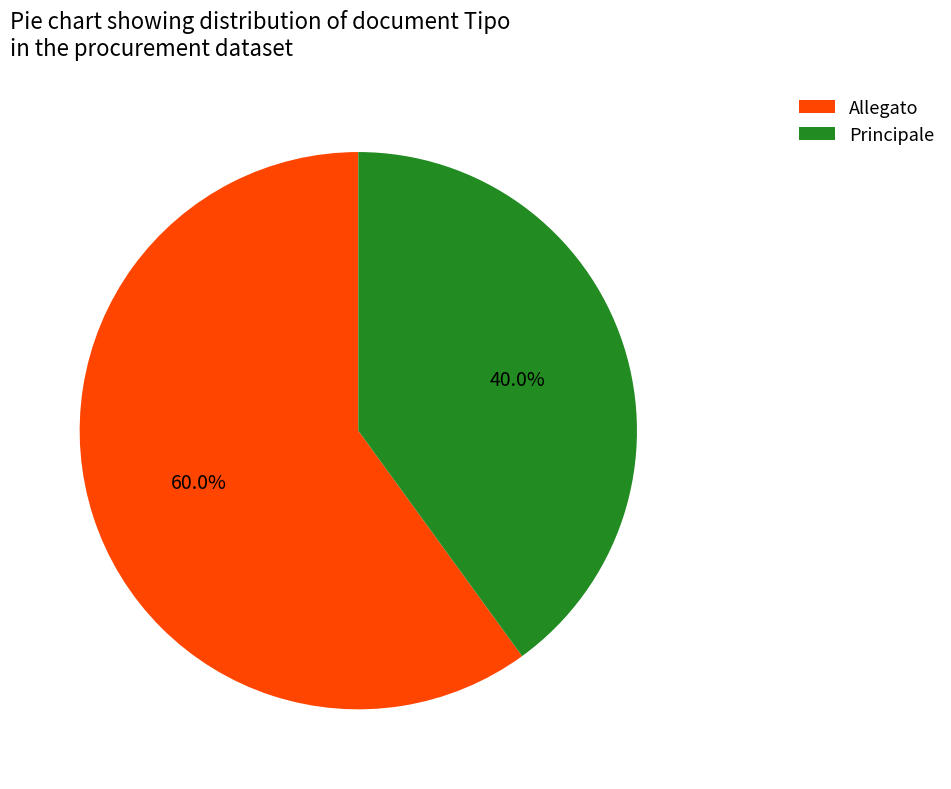

Does Allegato represent more than half of the total?

Yes